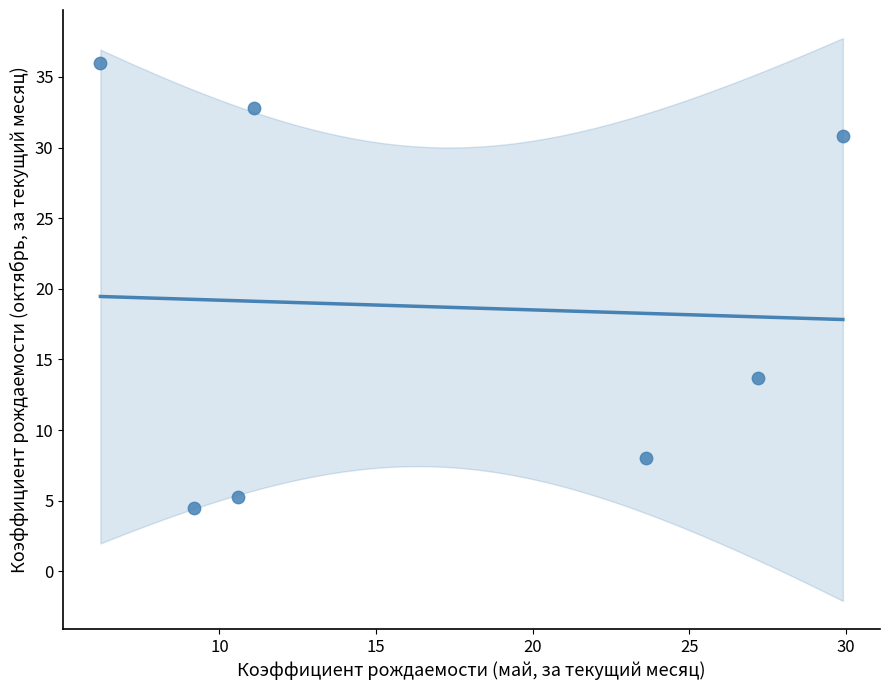

What is the range of X values (max minus min)?

23.7